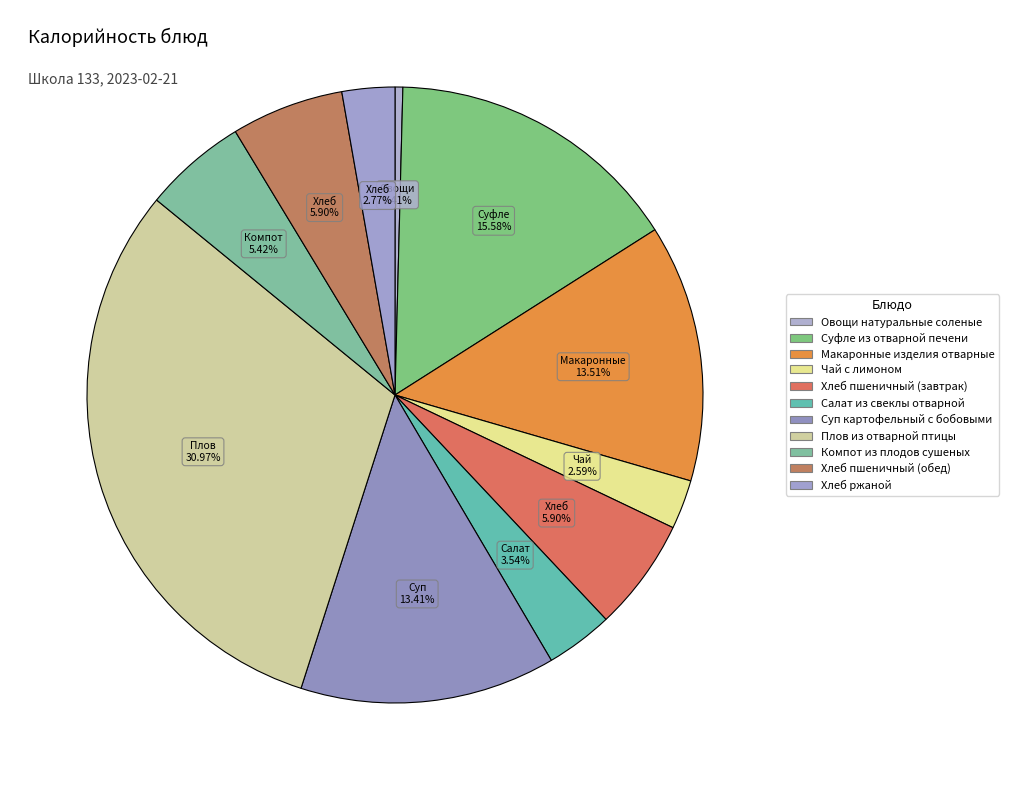

To the nearest percent, what is the combined percentage of Суфле из отварной печени and Чай с лимоном?

18%